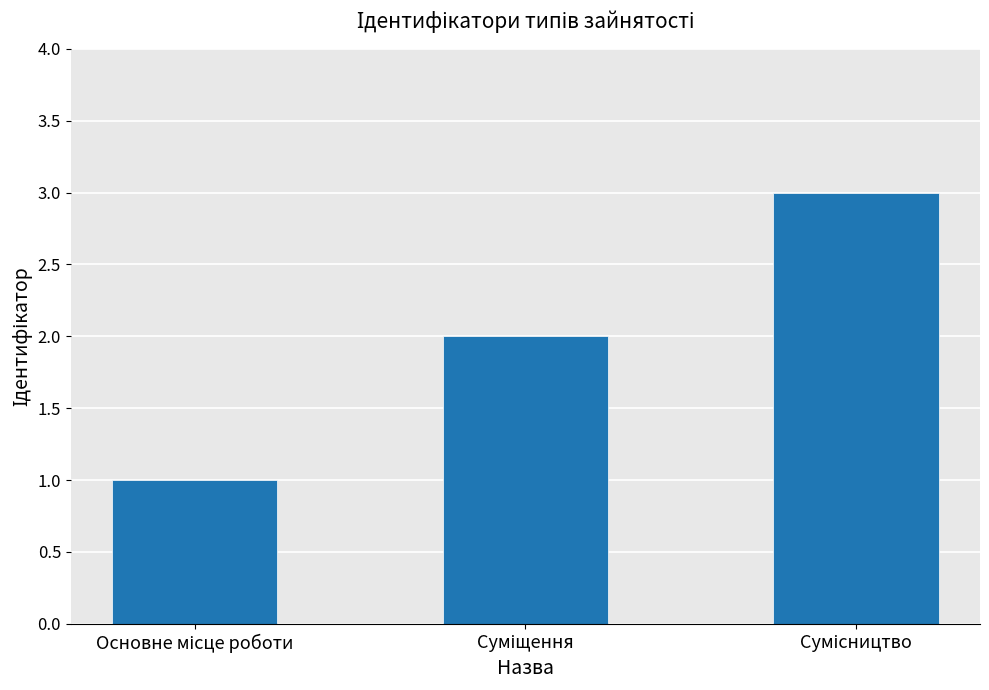

What is the sum of all values?

6